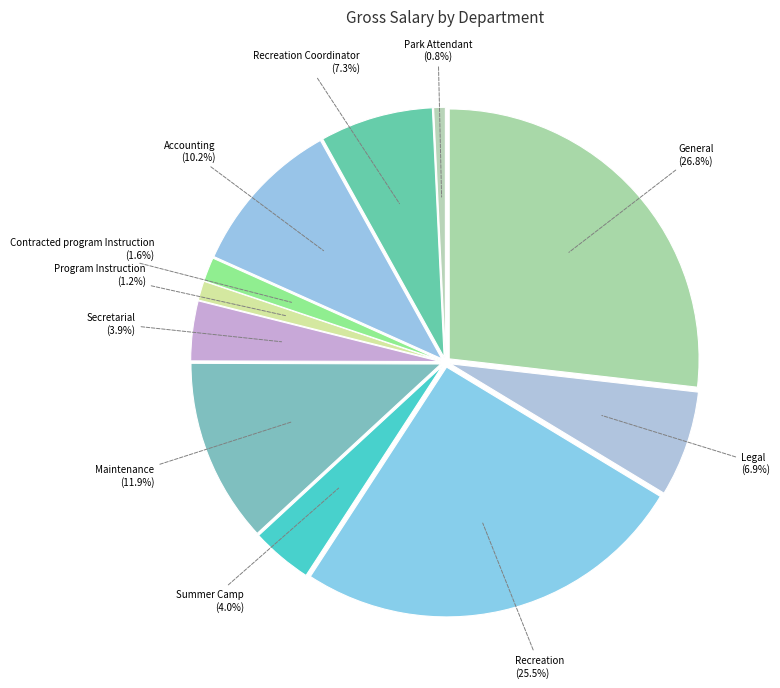

What percentage is the General slice, to the nearest percent?

27%